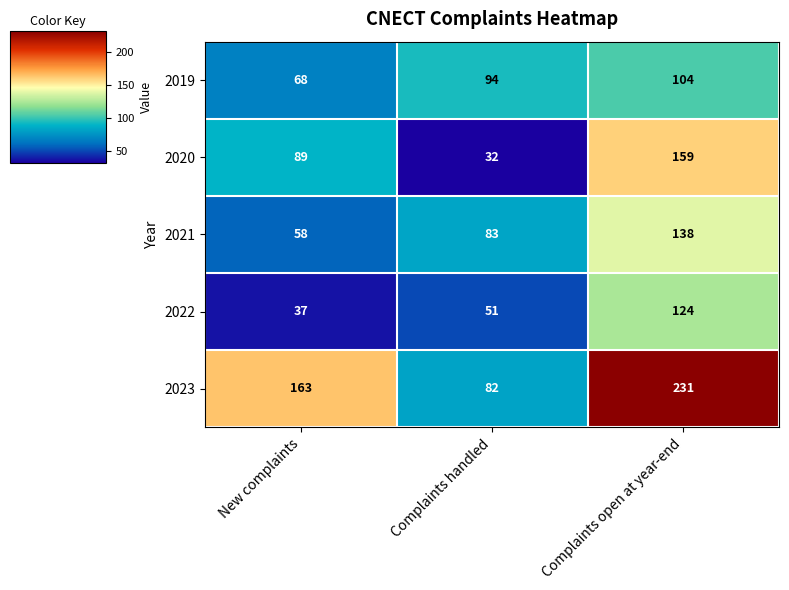

Which label corresponds to the smallest value in the chart?

Complaints handled